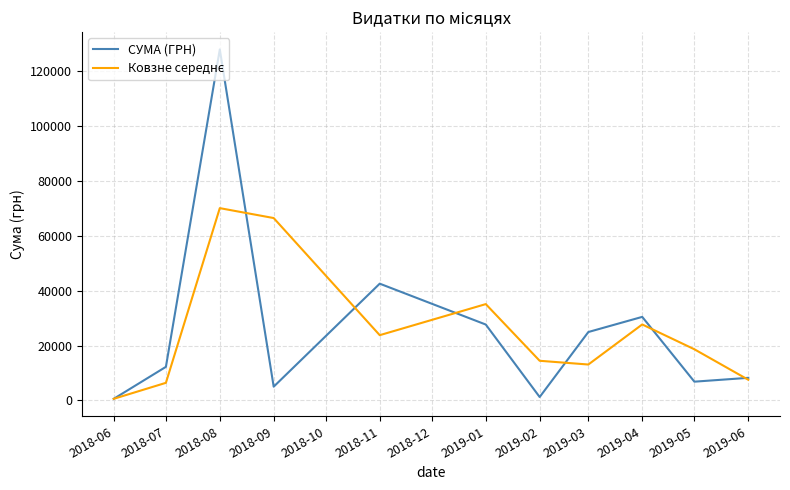

At which category is the sum across all series the highest?

2018-08